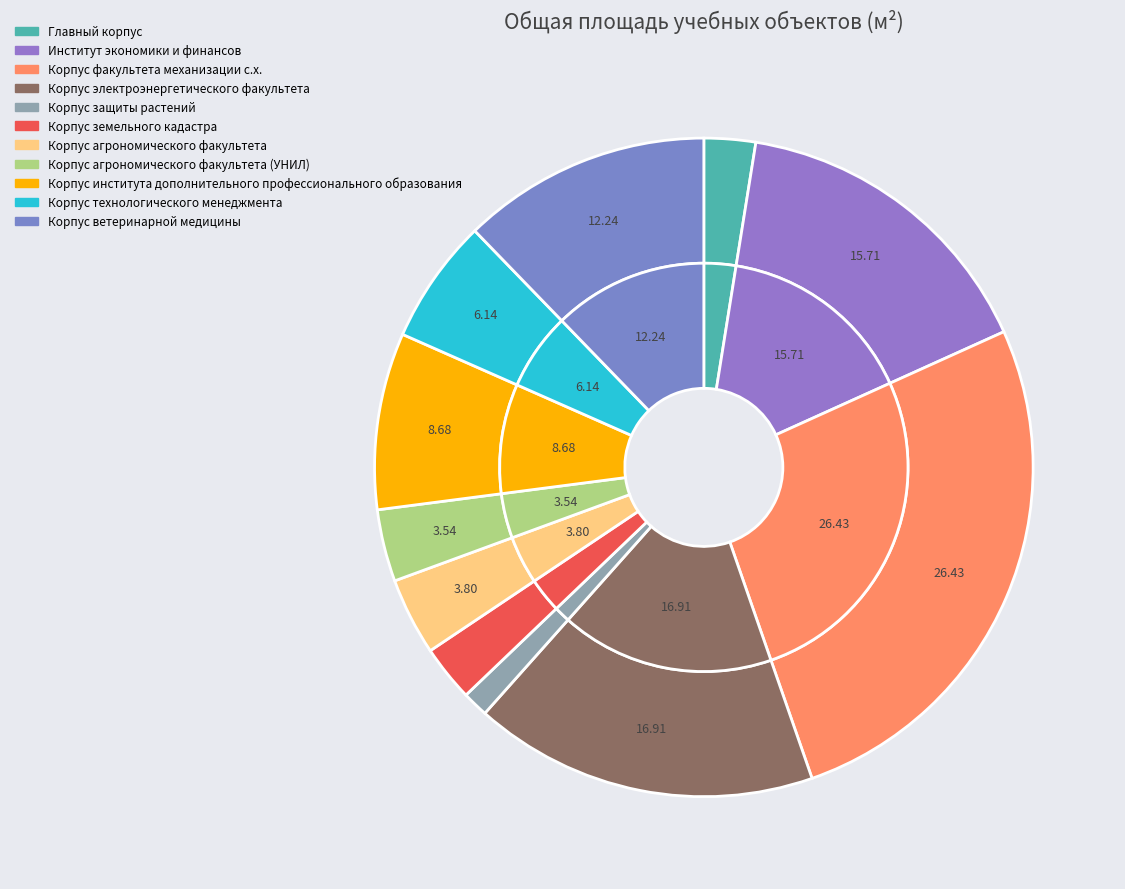

Is the sum of Корпус земельного кадастра and Корпус факультета механизации с.х. greater than half?

No